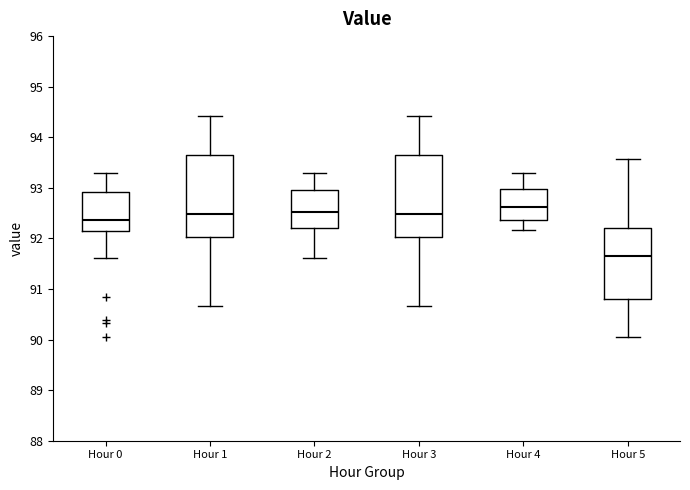

Reading left to right, transcribe this box plot: for each box, give where its median line is, the range the box spans, and where its two whiskers end, as read against the y-axis. The values are not printed on the chart, so give them approximately, as read against the axis.

Hour 0: median 92.4, box 92.1 to 92.9, whiskers 91.6 to 93.3
Hour 1: median 92.5, box 92.0 to 93.6, whiskers 90.7 to 94.4
Hour 2: median 92.5, box 92.2 to 93.0, whiskers 91.6 to 93.3
Hour 3: median 92.5, box 92.0 to 93.6, whiskers 90.7 to 94.4
Hour 4: median 92.6, box 92.4 to 93.0, whiskers 92.2 to 93.3
Hour 5: median 91.7, box 90.8 to 92.2, whiskers 90.1 to 93.6